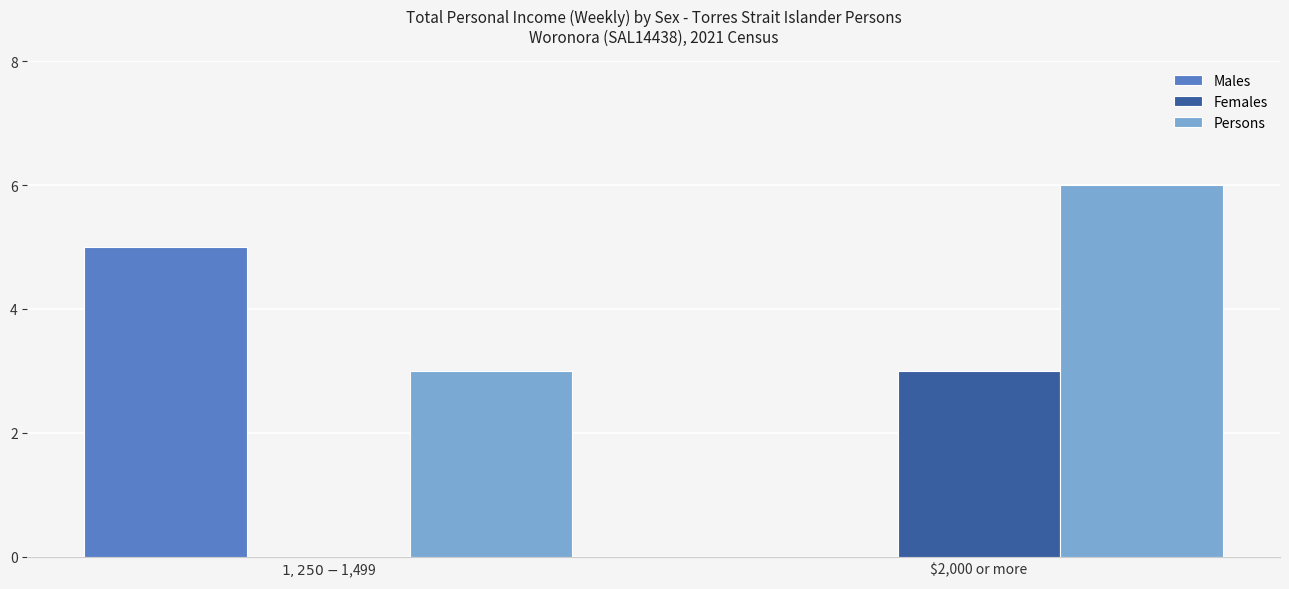

Count the number of data series in this chart.

3